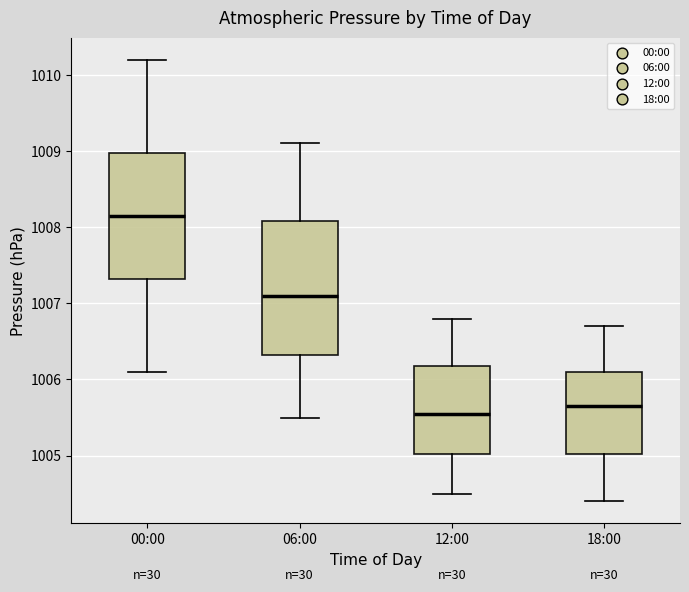

Reading left to right, transcribe this box plot: for each box, give where its median line is, the range the box spans, and where its two whiskers end, as read against the y-axis. The values are not printed on the chart, so give them approximately, as read against the axis.

00:00: median 1008.2, box 1007.3 to 1009.0, whiskers 1006.1 to 1010.2
06:00: median 1007.1, box 1006.3 to 1008.1, whiskers 1005.5 to 1009.1
12:00: median 1005.6, box 1005.0 to 1006.2, whiskers 1004.5 to 1006.8
18:00: median 1005.7, box 1005.0 to 1006.1, whiskers 1004.4 to 1006.7